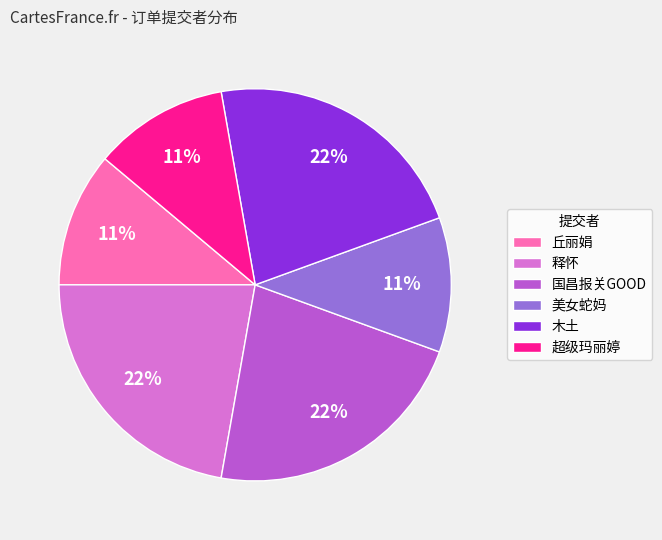

To the nearest percent, what portion does 超级玛丽婷 represent?

11%